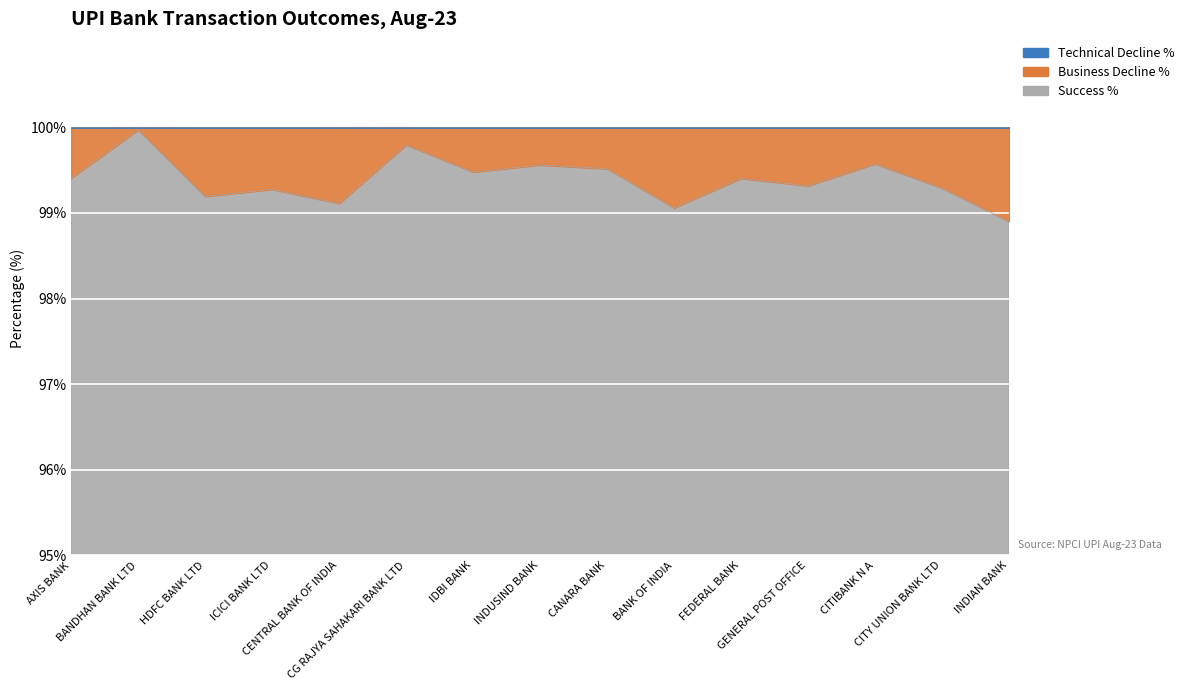

The Success % series shows 99.5 at IDBI BANK. True or false?

True